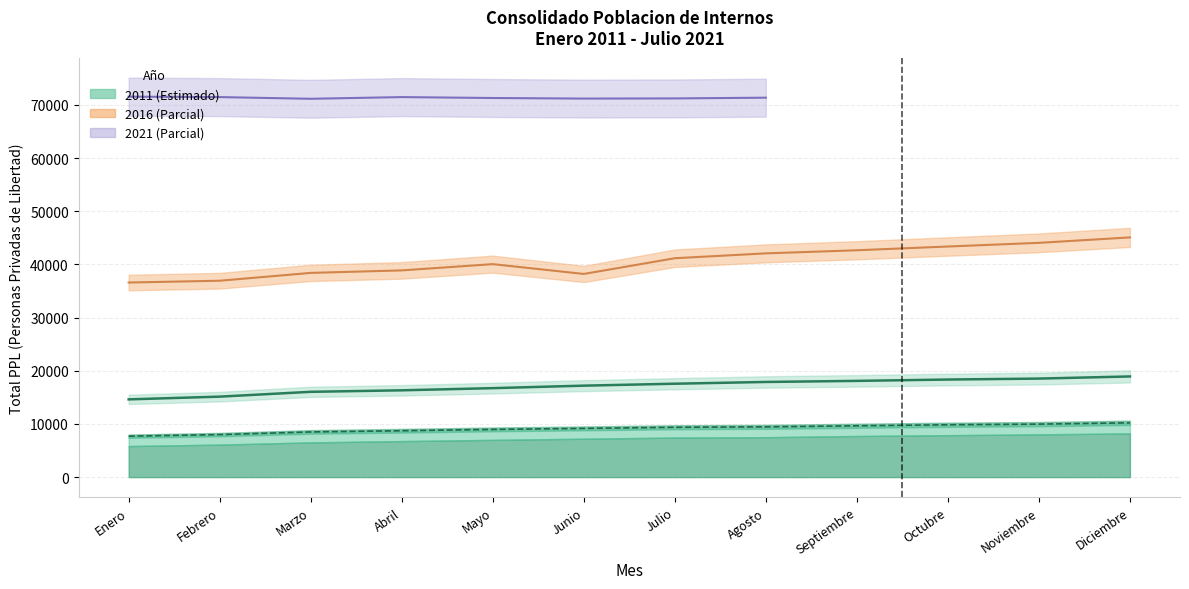

Reading right to left, transcribe all the data shown in this chart.

18925	18523	18345	18093	17890	17559	17195	16725	16319	16036	15129	14616